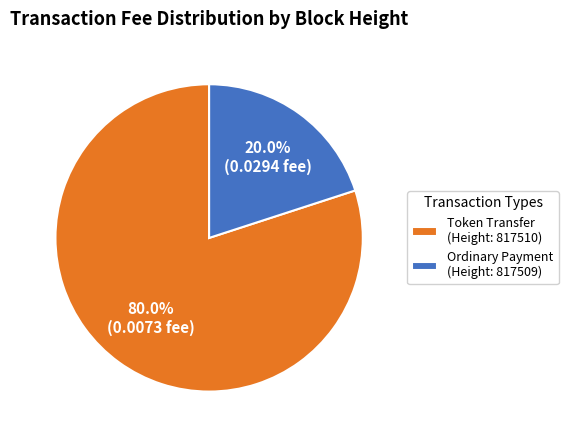

What percentage do Token Transfer (Height: 817510) and Ordinary Payment (Height: 817509) together represent?

100.0%